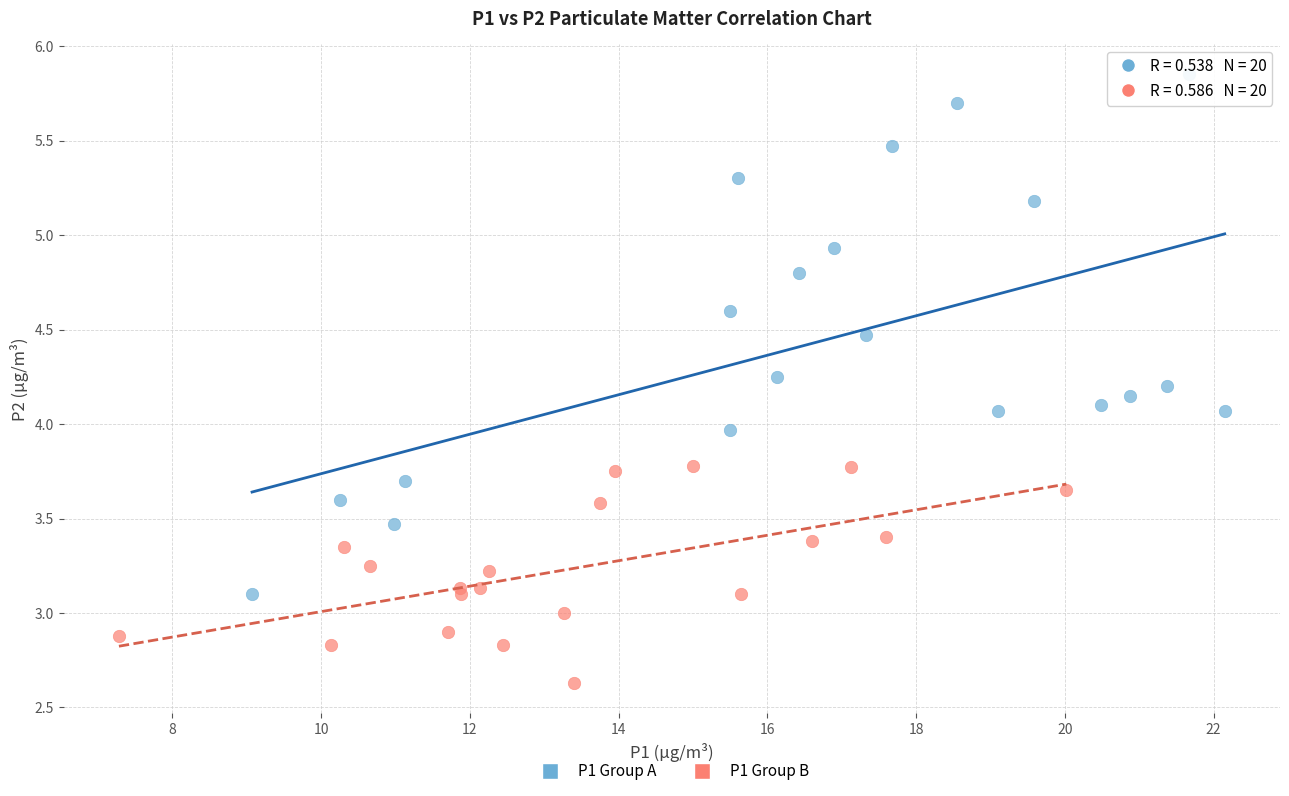

Which series contains the lowest Y value?

P1 Group B